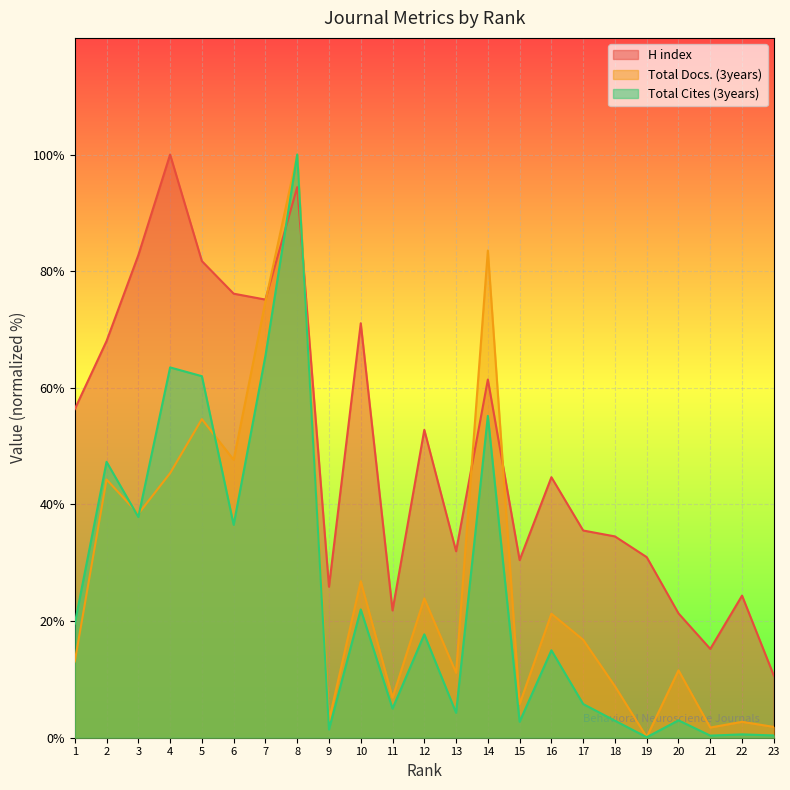

Read the Total Cites (3years) value at 10.

22.0